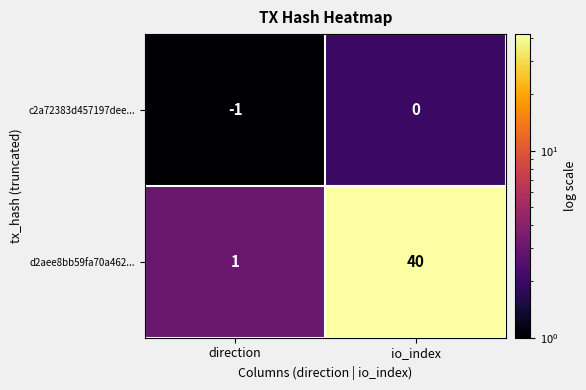

True or false: d2aee8bb59fa70a462... has a value of 16 at io_index.

False